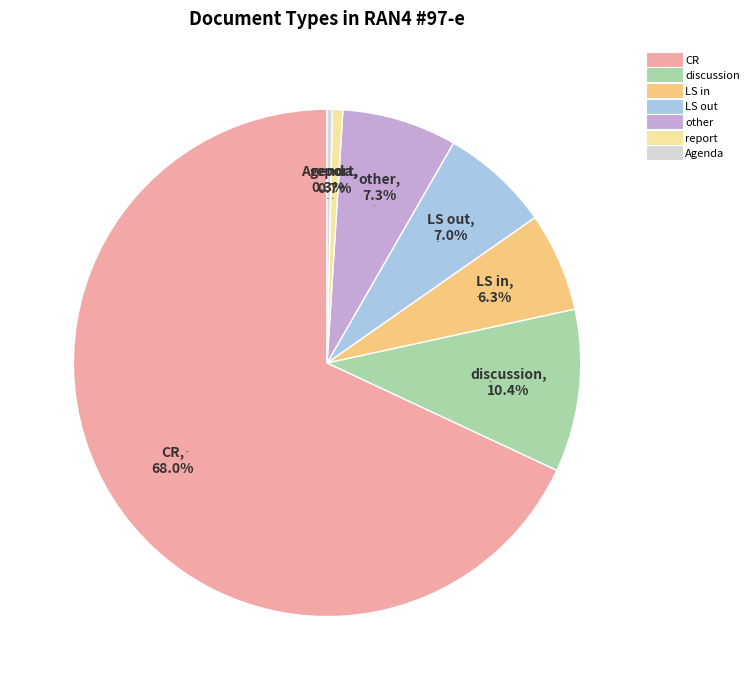

To the nearest percent, what is the combined percentage of LS out and other?

14%